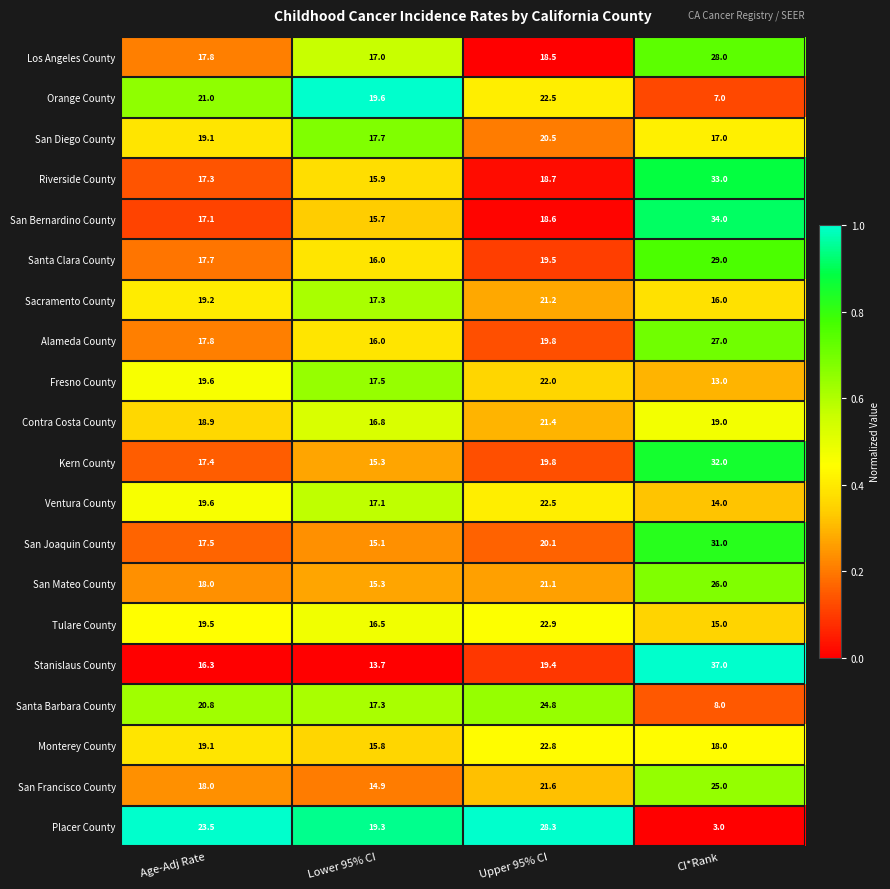

True or false: Stanislaus County has a value of 7.8 at Upper 95% CI.

False